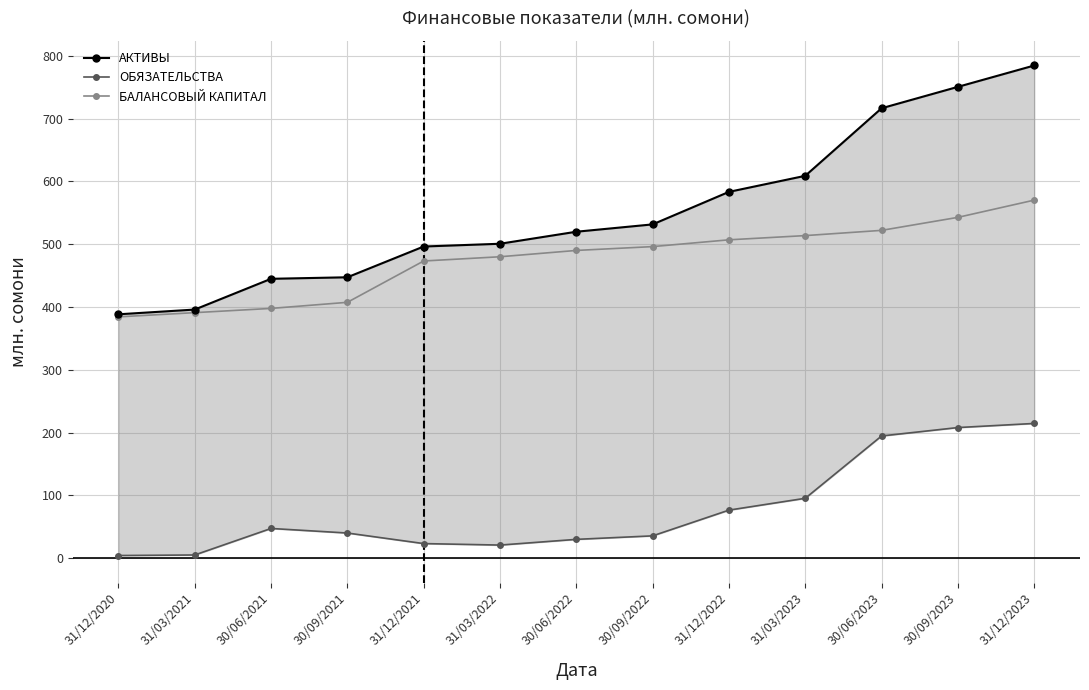

What is the total value across all series at 30/09/2021?

894.7